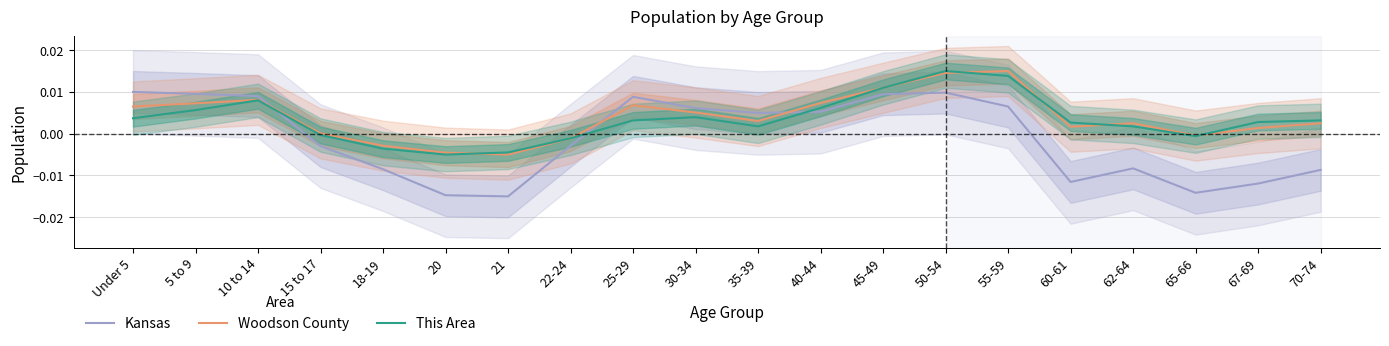

Where do This Area and Woodson County first cross each other?

20 and 21